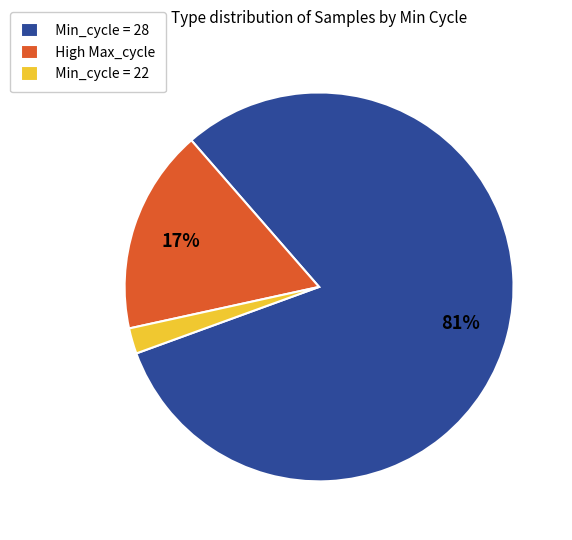

Between High Max_cycle and Min_cycle = 22, which is larger?

High Max_cycle